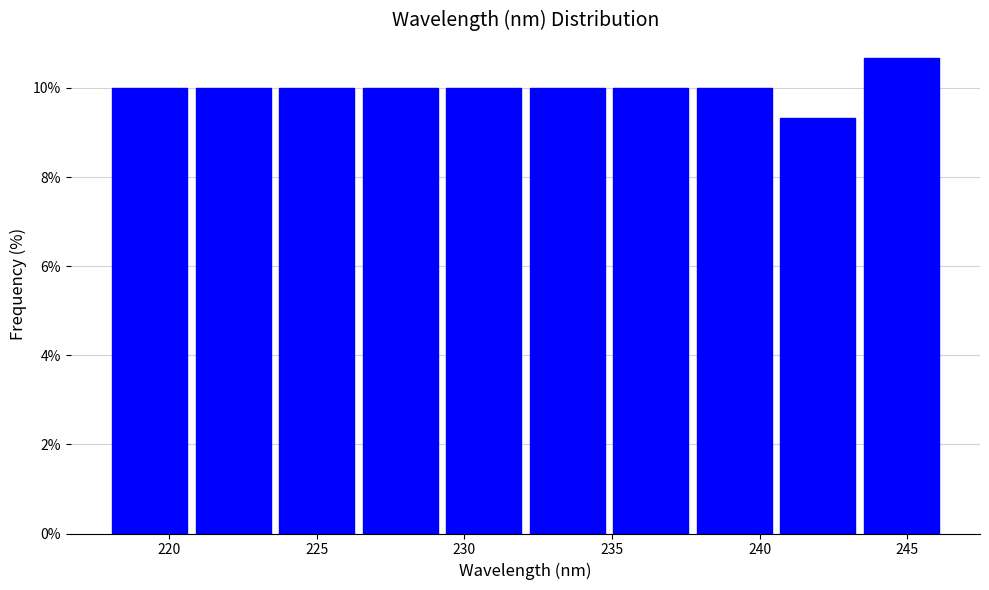

Reading left to right, list every bar in this chart as the range it spans on the x-axis followed by its height. Neither the bar edges nor the heights are printed on the chart, so give them approximately, as read against the axes.

218.0 to 221.0: 10.0
221.0 to 223.5: 10.0
223.5 to 226.5: 10.0
226.5 to 229.5: 10.0
229.5 to 232.0: 10.0
232.0 to 235.0: 10.0
235.0 to 238.0: 10.0
238.0 to 240.5: 10.0
240.5 to 243.5: 9.4
243.5 to 246.5: 10.6